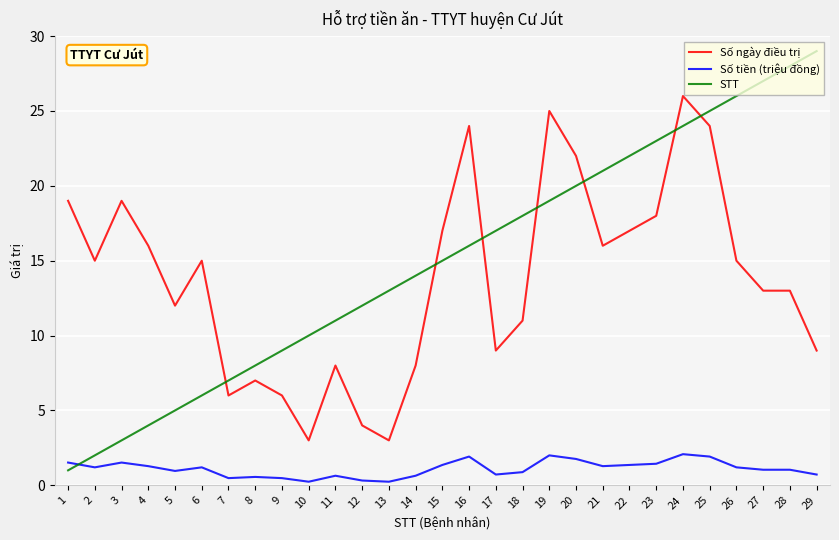

At which label does Số ngày điều trị first exceed 15?

1